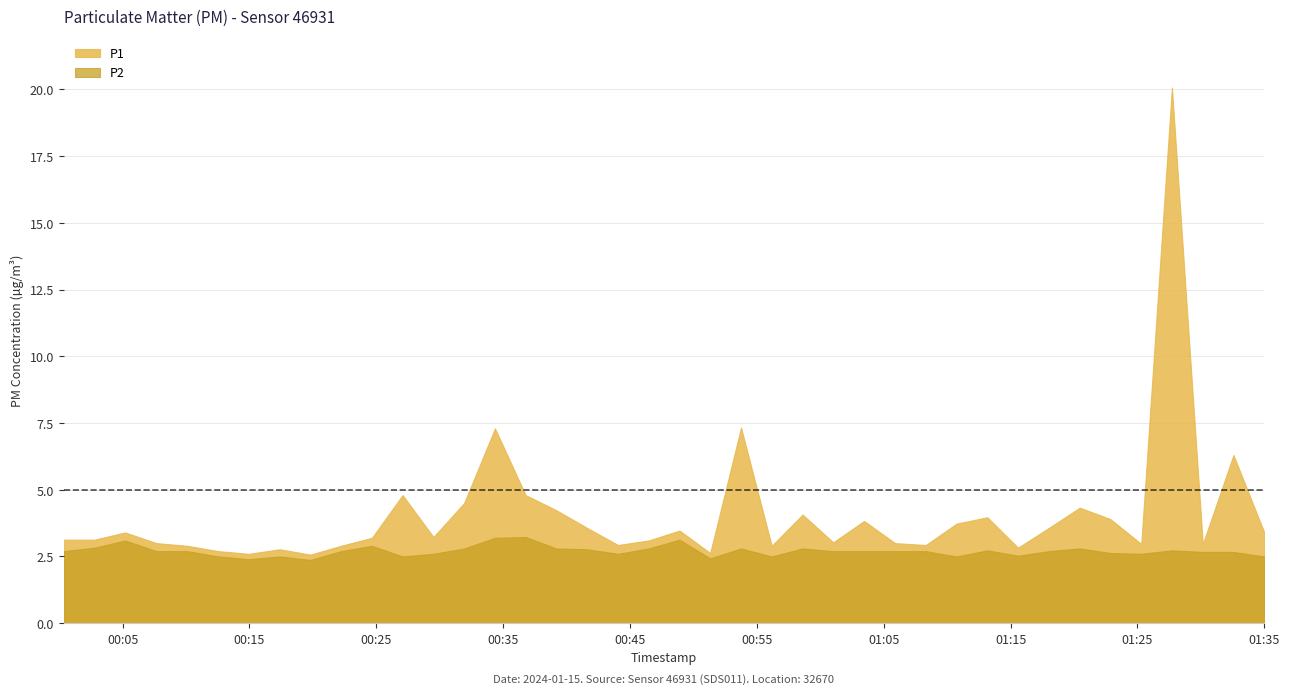

Reading left to right, transcribe all the data shown in this chart.

P1: 0=3.1	1=3.1	2=3.4	3=3.0	4=2.9	5=2.7	6=2.6	7=2.8	8=2.6	9=2.9	10=3.2	11=4.8	12=3.2	13=4.5	14=7.3	15=4.8	16=4.2	17=3.6	18=2.9	19=3.1	20=3.5	21=2.6	22=7.3	23=2.9	24=4.1	25=3.0	26=3.8	27=3.0	28=2.9	29=3.7	30=4.0	31=2.8	32=3.6	33=4.3	34=3.9	35=3.0	36=20.1	37=3.0	38=6.3	39=3.4
P2: 0=2.7	1=2.8	2=3.1	3=2.7	4=2.7	5=2.5	6=2.4	7=2.5	8=2.4	9=2.7	10=2.9	11=2.5	12=2.6	13=2.8	14=3.2	15=3.2	16=2.8	17=2.8	18=2.6	19=2.8	20=3.1	21=2.4	22=2.8	23=2.5	24=2.8	25=2.7	26=2.7	27=2.7	28=2.7	29=2.5	30=2.7	31=2.5	32=2.7	33=2.8	34=2.6	35=2.6	36=2.7	37=2.7	38=2.7	39=2.5